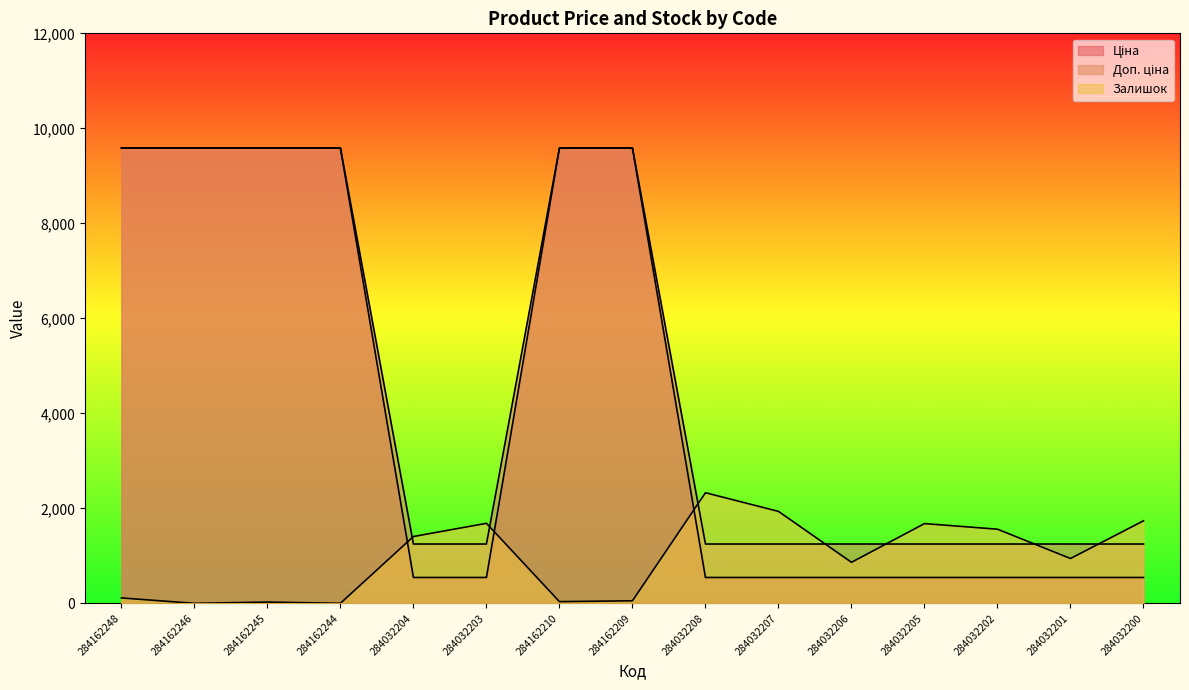

The value of Доп. ціна at 284032205 is 1249.1. True or false?

True